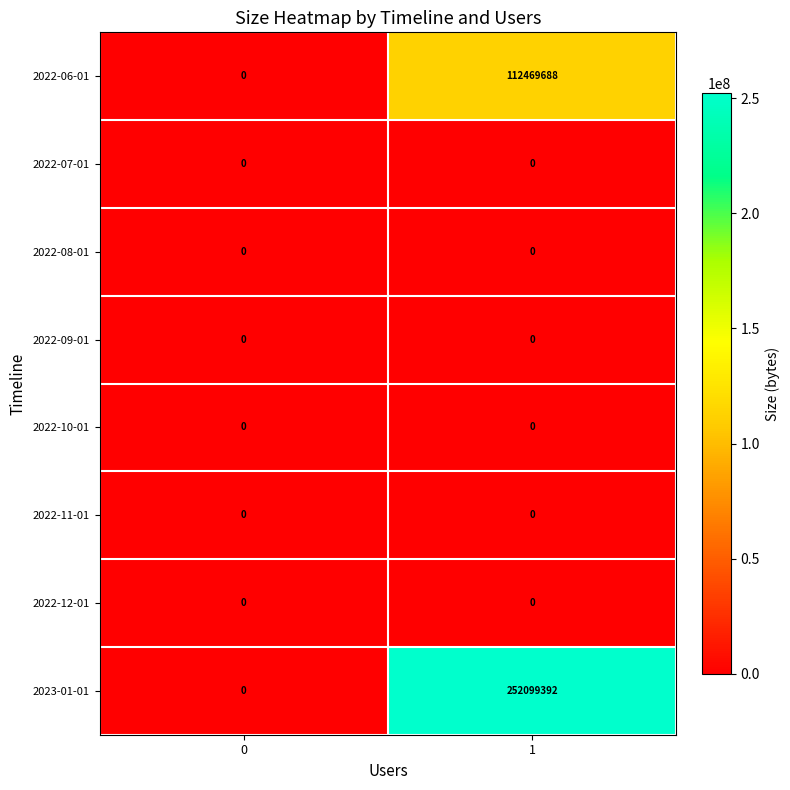

What is the difference between the 2023-01-01 values at 1 and 0?

252099392